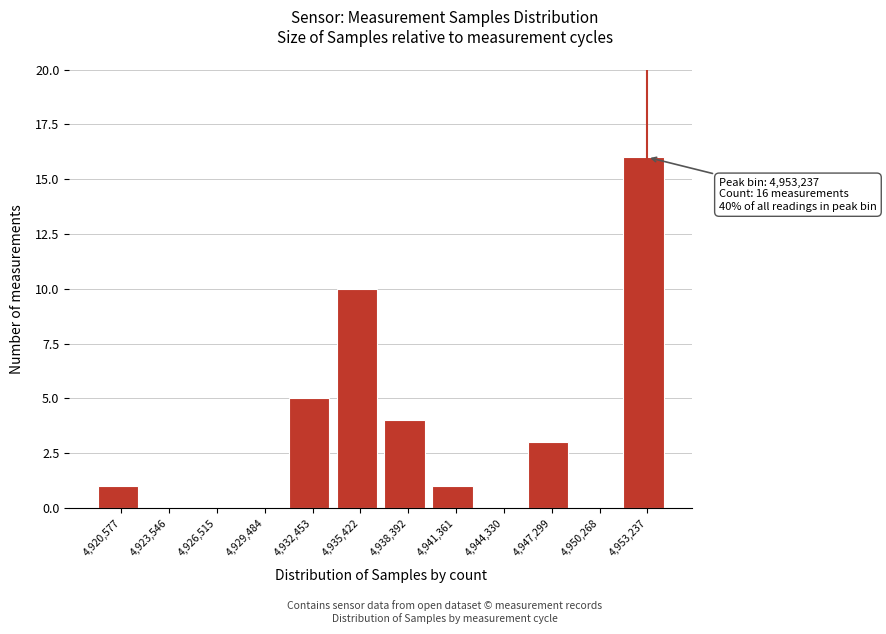

What is the ratio of the value at 4,953,237 to the value at 4,941,361?

16.0